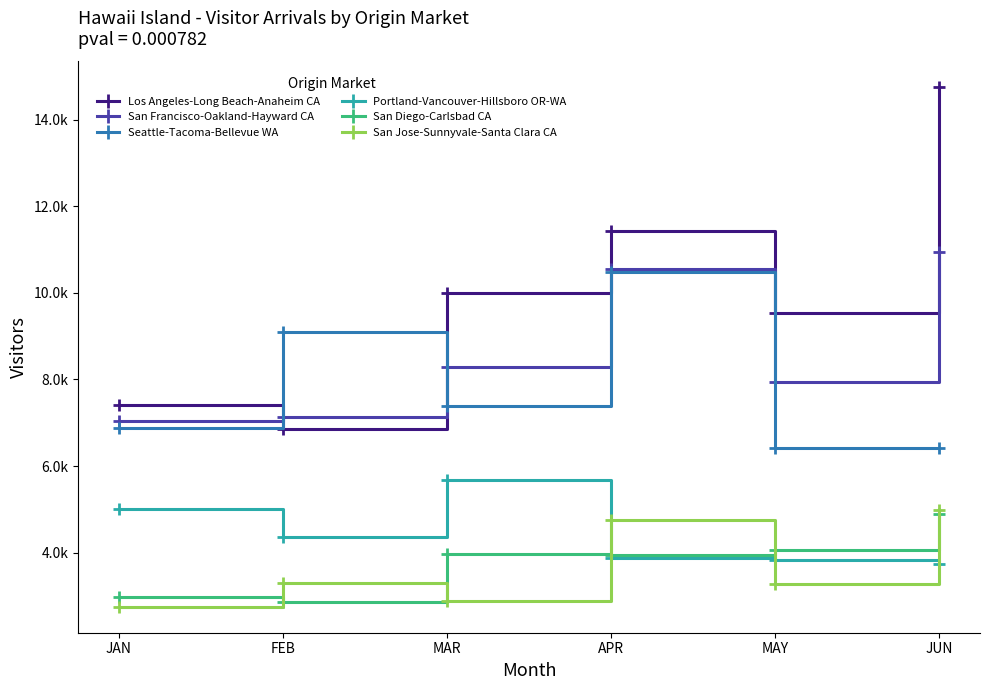

Rank the series at JUN from highest to lowest value.

Los Angeles-Long Beach-Anaheim CA, San Francisco-Oakland-Hayward CA, Seattle-Tacoma-Bellevue WA, San Jose-Sunnyvale-Santa Clara CA, San Diego-Carlsbad CA, Portland-Vancouver-Hillsboro OR-WA